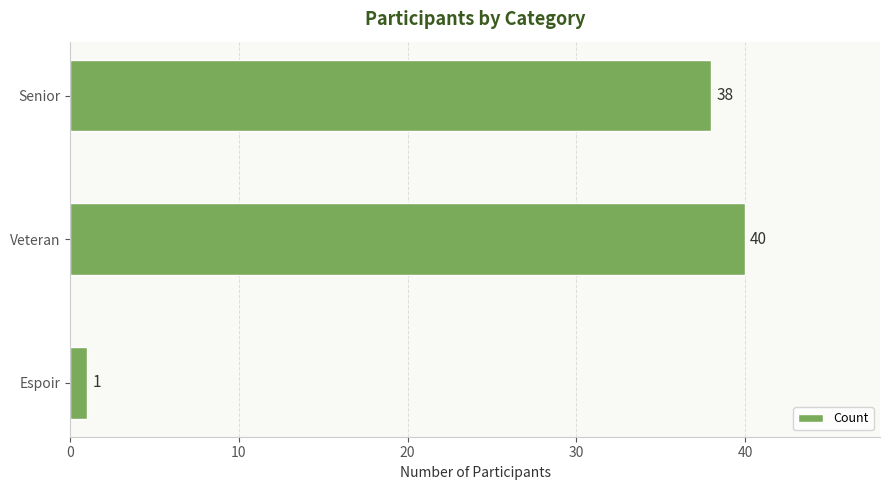

What is the label of the 2nd bar from the top?

Veteran